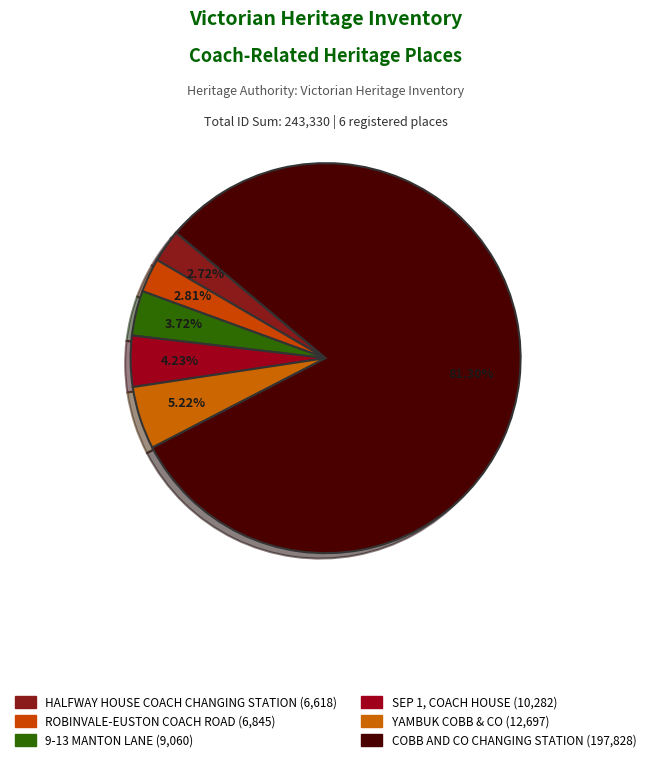

Is there a majority slice in this chart?

Yes